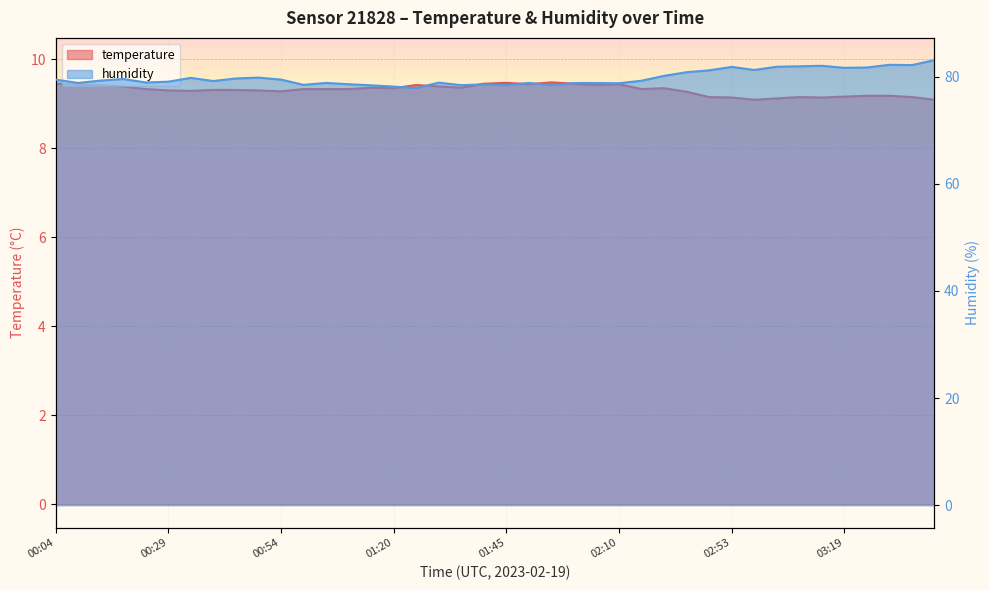

What is the difference between the second highest and minimum values in the humidity series?

4.3